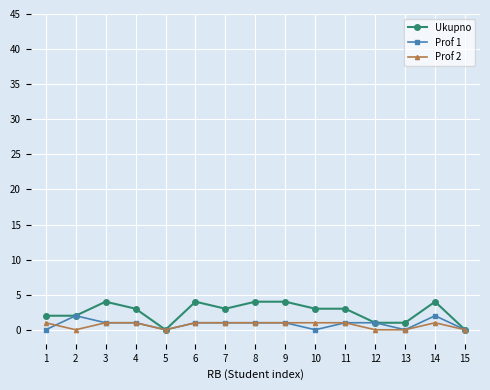

What is the greatest value displayed?

4